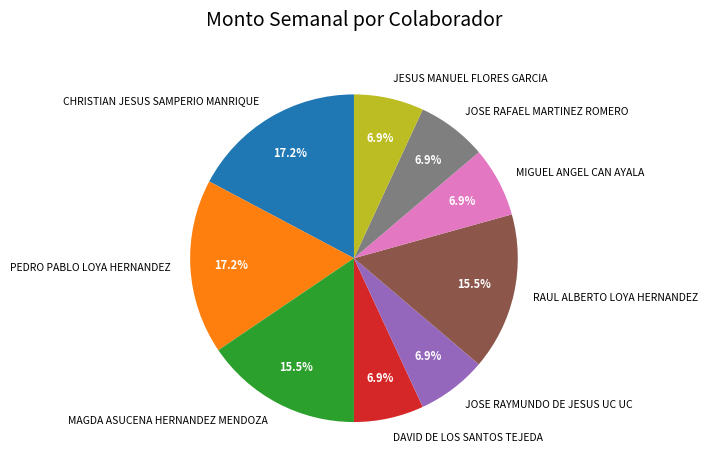

Between MAGDA ASUCENA HERNANDEZ MENDOZA and JESUS MANUEL FLORES GARCIA, which is larger?

MAGDA ASUCENA HERNANDEZ MENDOZA